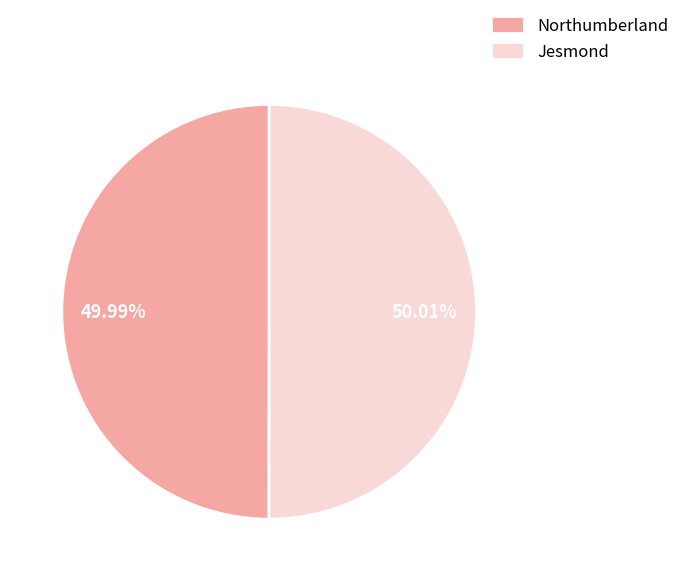

Do Jesmond and Northumberland together represent more than half of the pie?

Yes